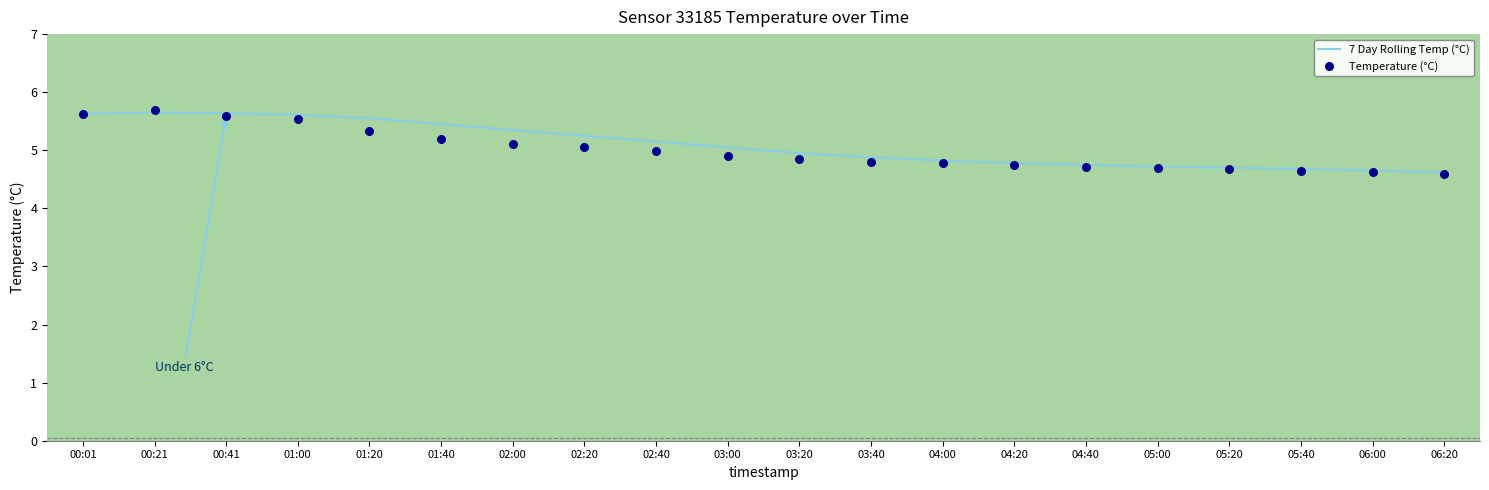

What is the total value across all series at 02:20?

10.3